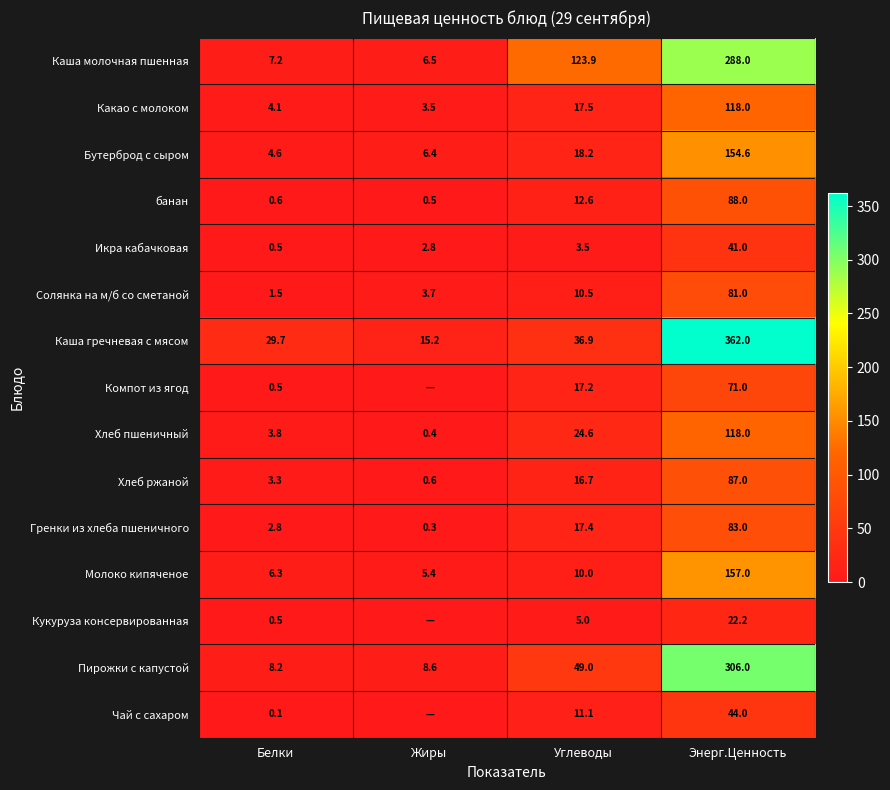

Is it true that Кукуруза консервированная equals 22.2 at Энерг.Ценность?

True